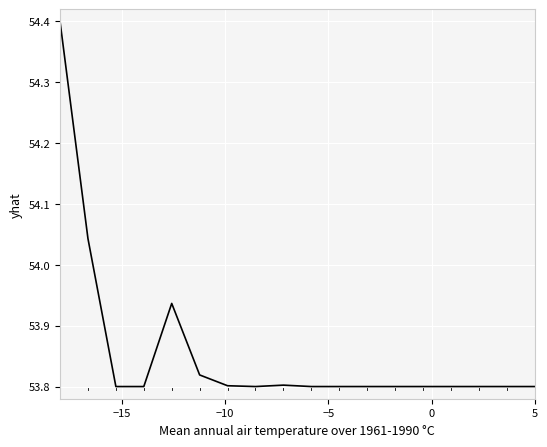

How many categories are shown in the chart?

18